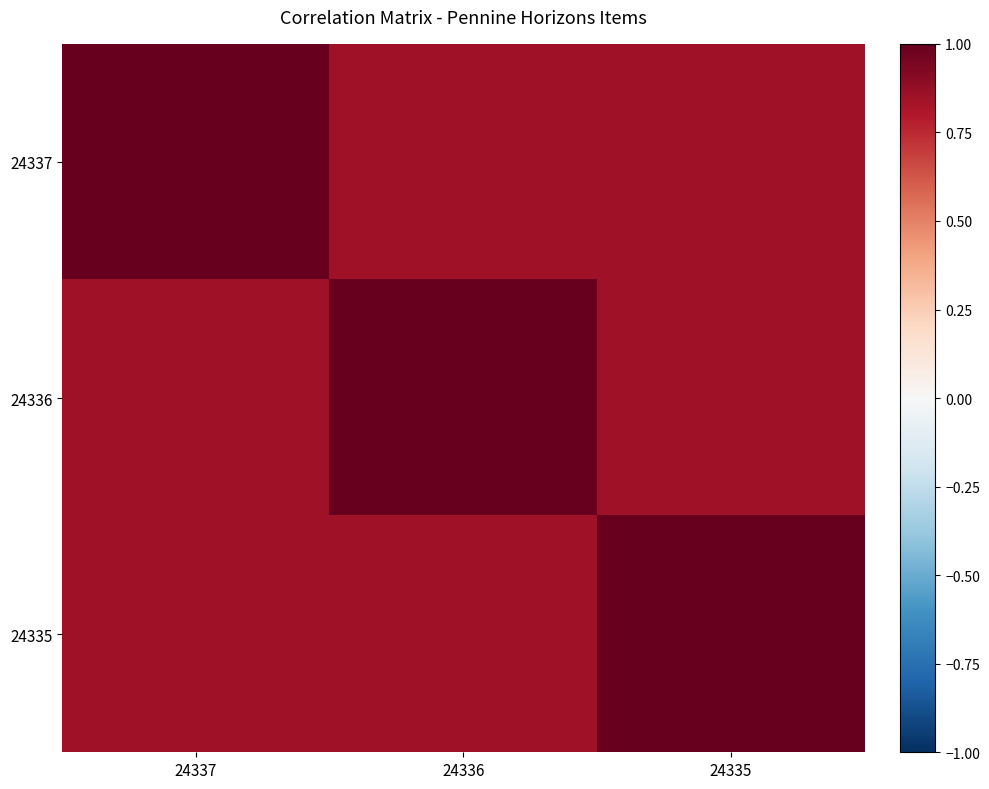

Which category has the highest value across all series?

24337